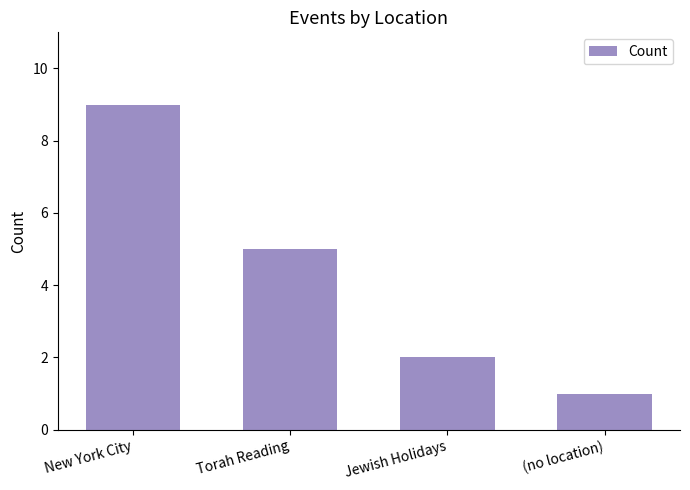

Is it true that the value at Jewish Holidays is 2?

True